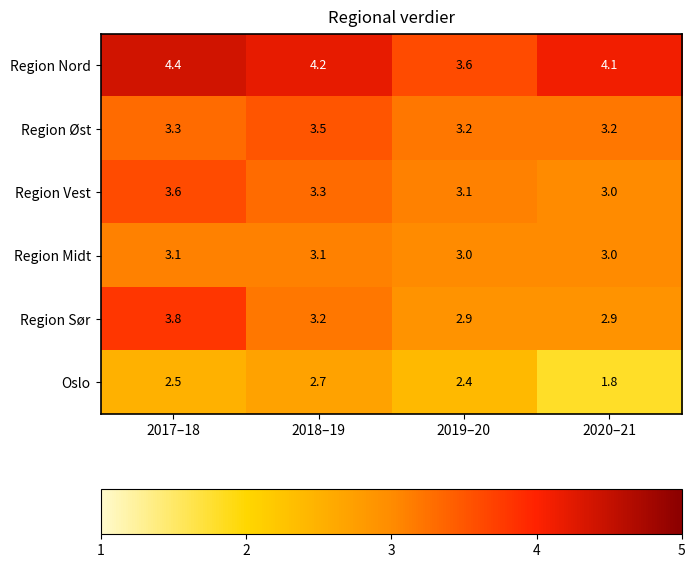

How many Region Nord values are between 4 and 5?

3